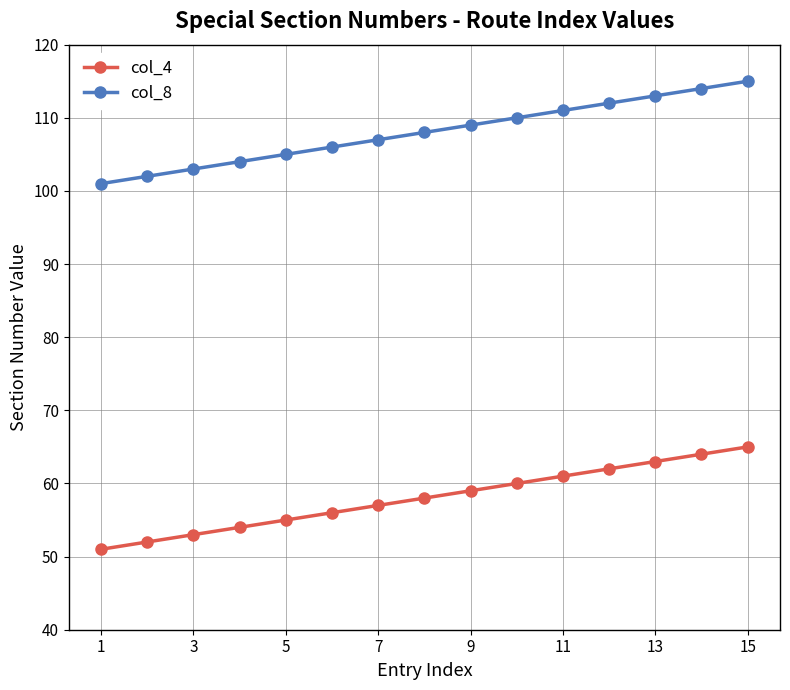

What is the maximum value for col_8?

115